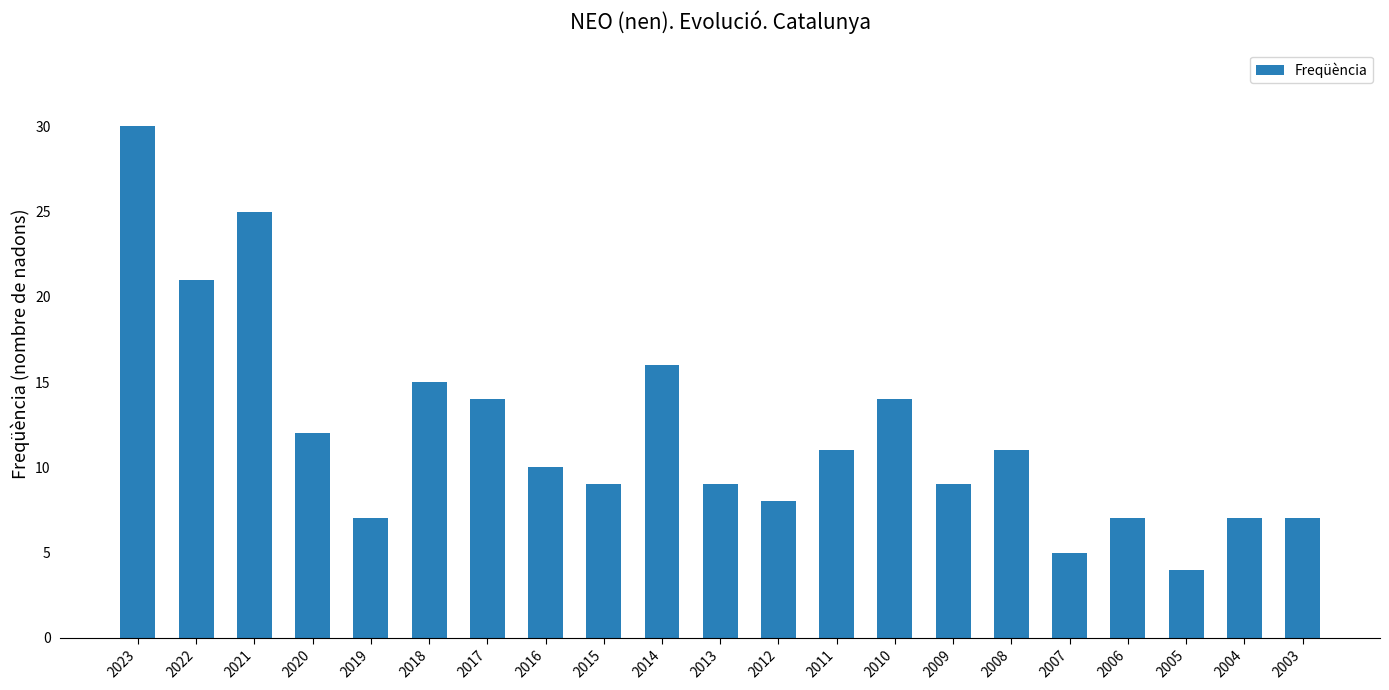

Reading left to right, extract all data points from this chart.

2023=30	2022=21	2021=25	2020=12	2019=7	2018=15	2017=14	2016=10	2015=9	2014=16	2013=9	2012=8	2011=11	2010=14	2009=9	2008=11	2007=5	2006=7	2005=4	2004=7	2003=7